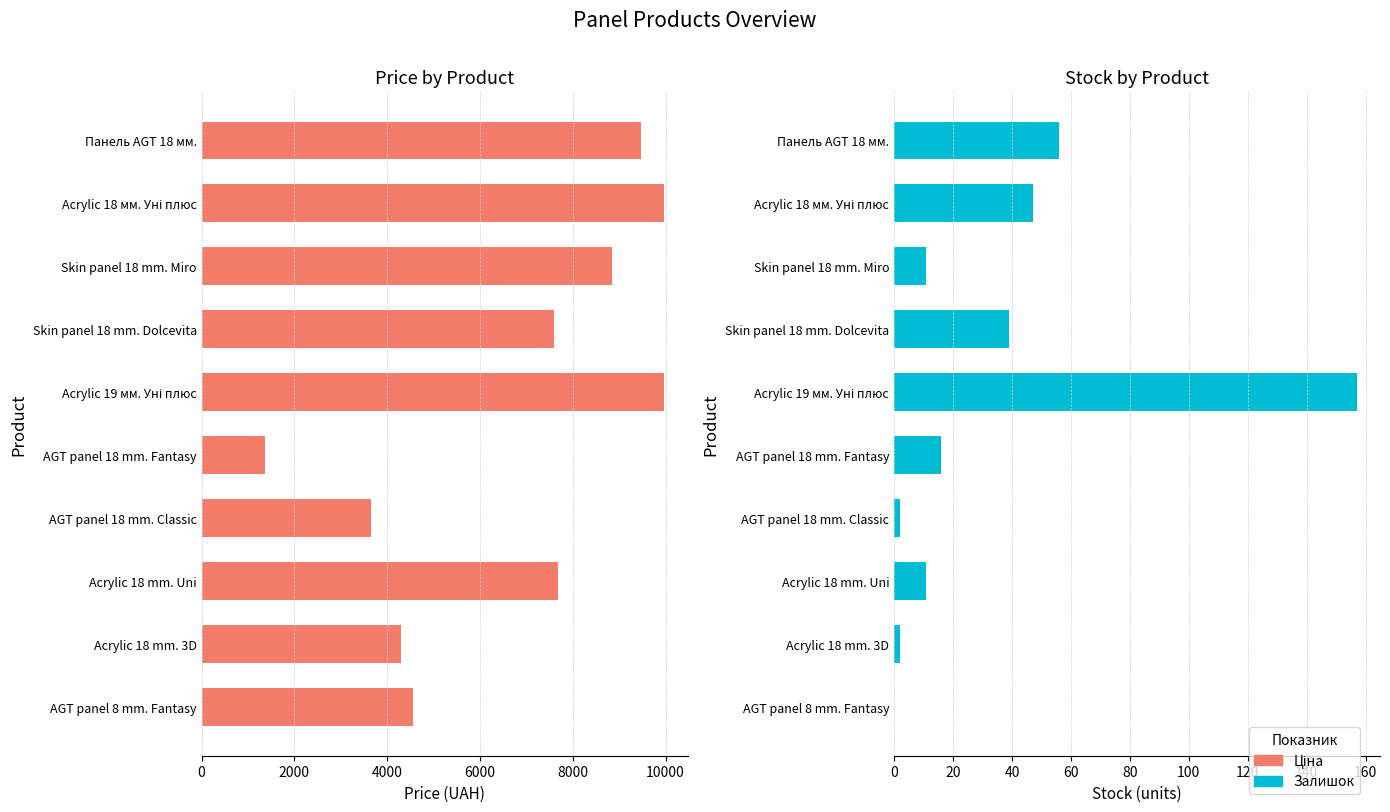

At Skin panel 18 mm. Dolcevita, list the series in order from largest to smallest.

Ціна, Залишок